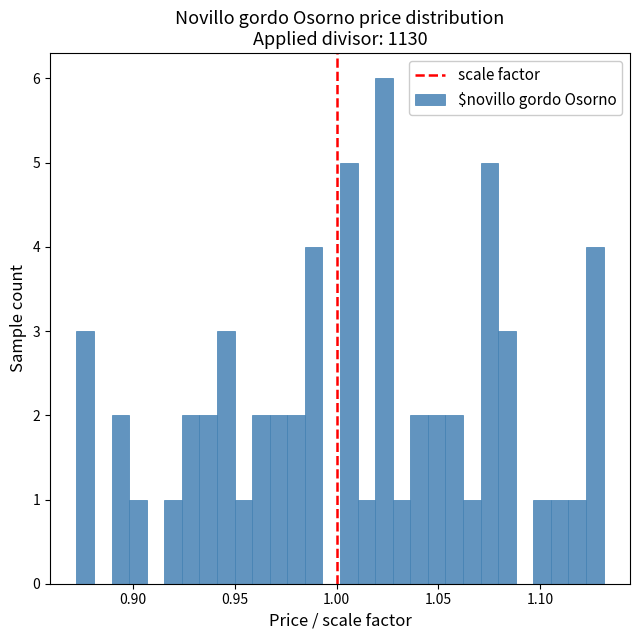

Around what value on the x-axis is the tallest bar? Give the approximate position of its centre, as read against the axis.

1.025